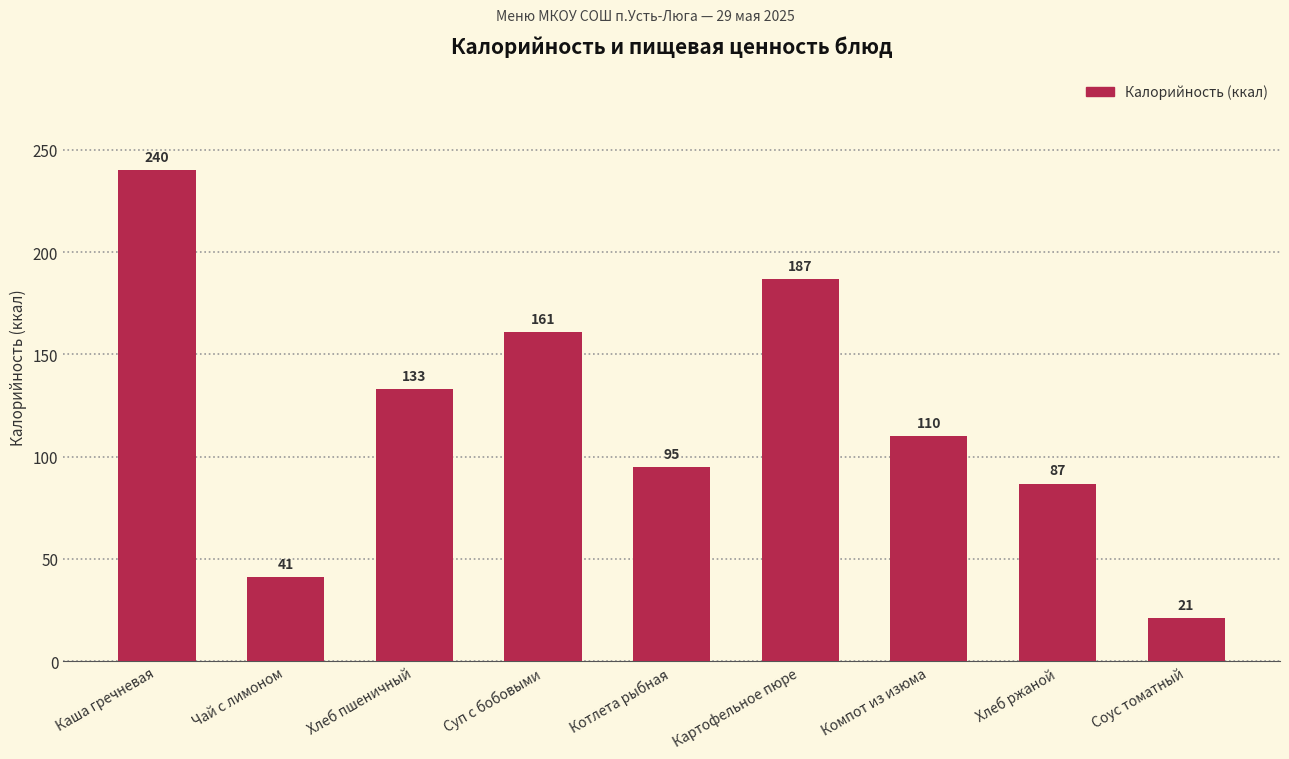

List the labels in order of value, largest first.

Каша гречневая, Картофельное пюре, Суп с бобовыми, Хлеб пшеничный, Компот из изюма, Котлета рыбная, Хлеб ржаной, Чай с лимоном, Соус томатный